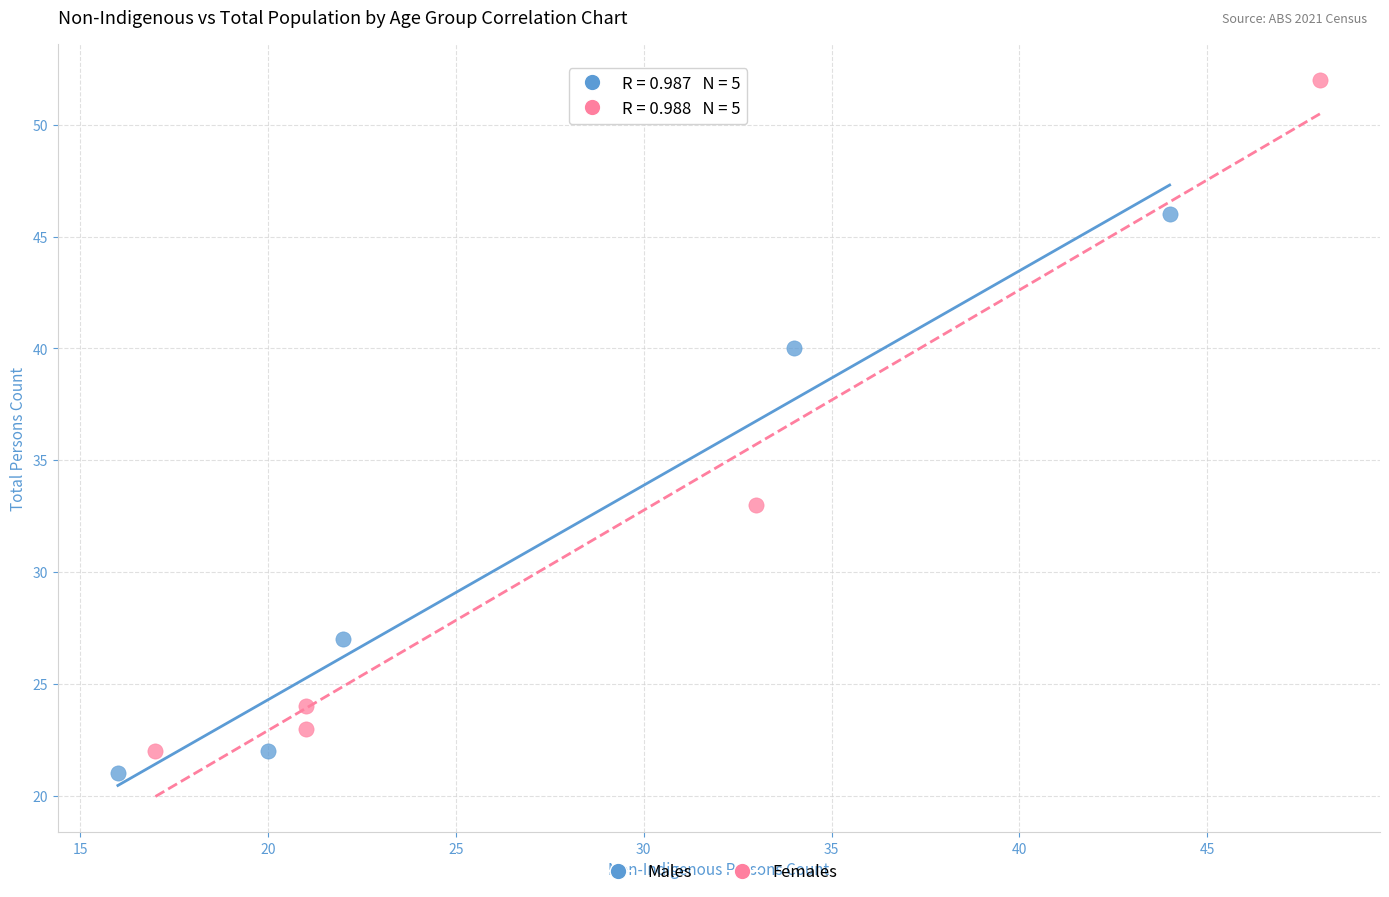

What are all the series names shown in the legend?

Males, Females